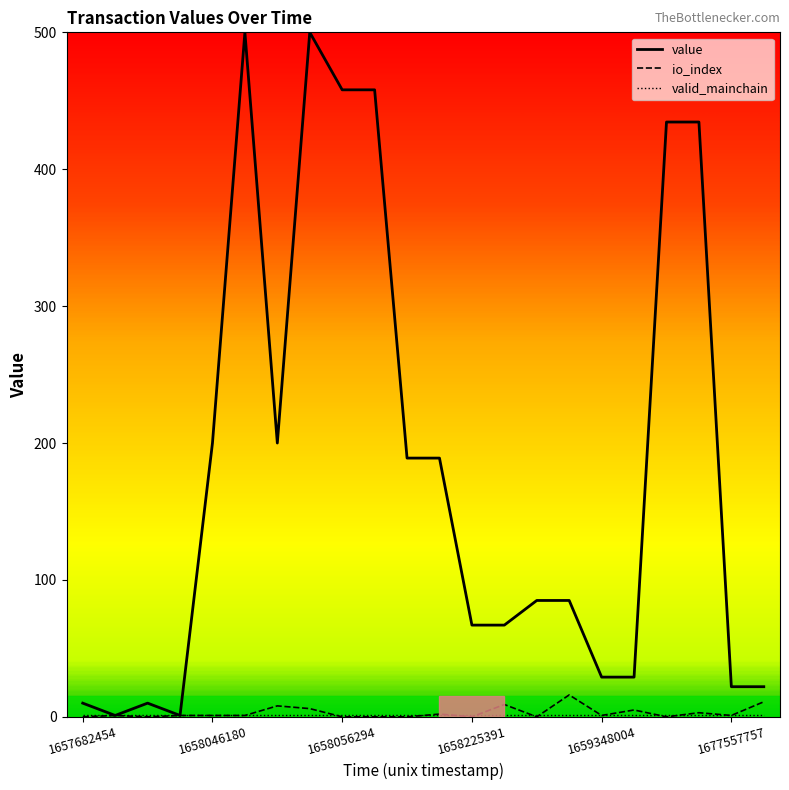

What is the greatest value displayed?

500.0